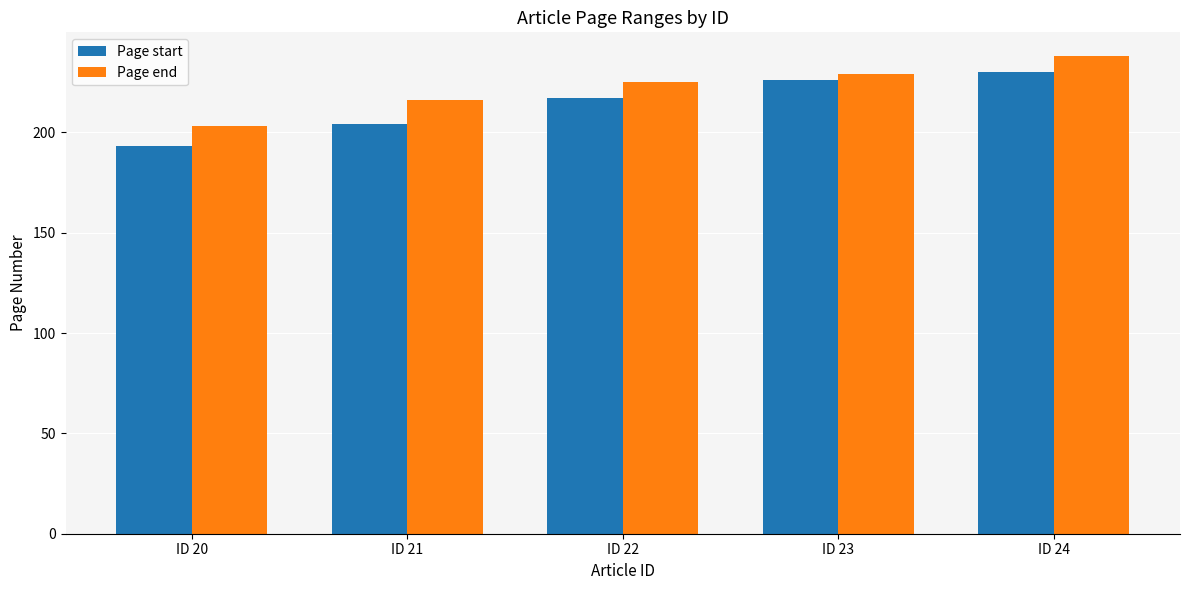

Is the value of Page end at ID 24 greater than the value of Page start at ID 20?

Yes